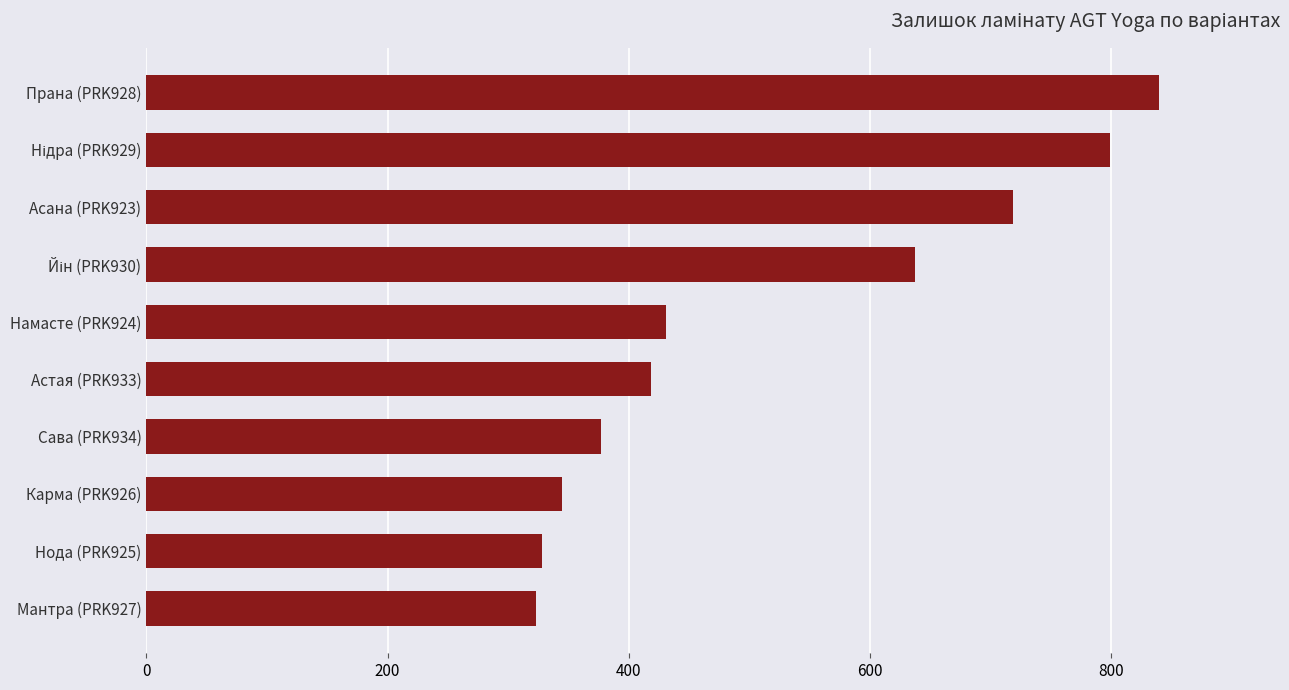

The chart shows a value of 521 at Прана (PRK928). True or false?

False